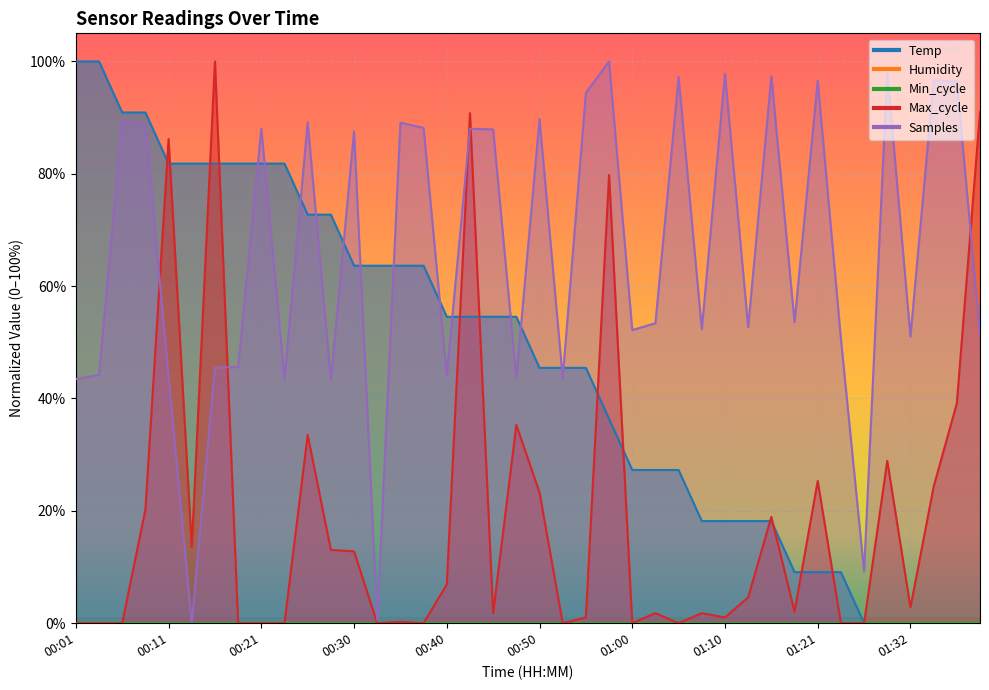

List the series in order of their overall mean, highest first.

Samples, Temp, Max_cycle